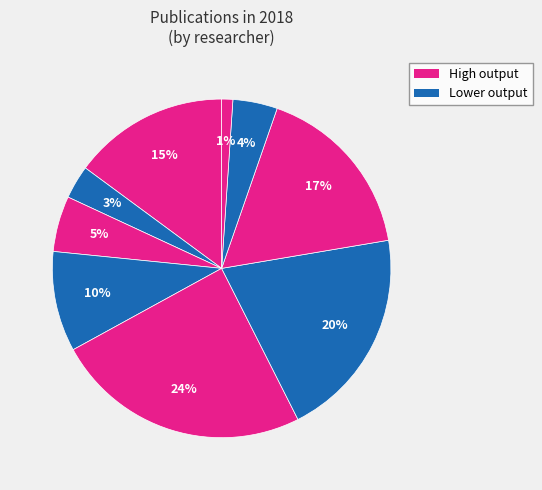

How many segments does this pie chart have?

9